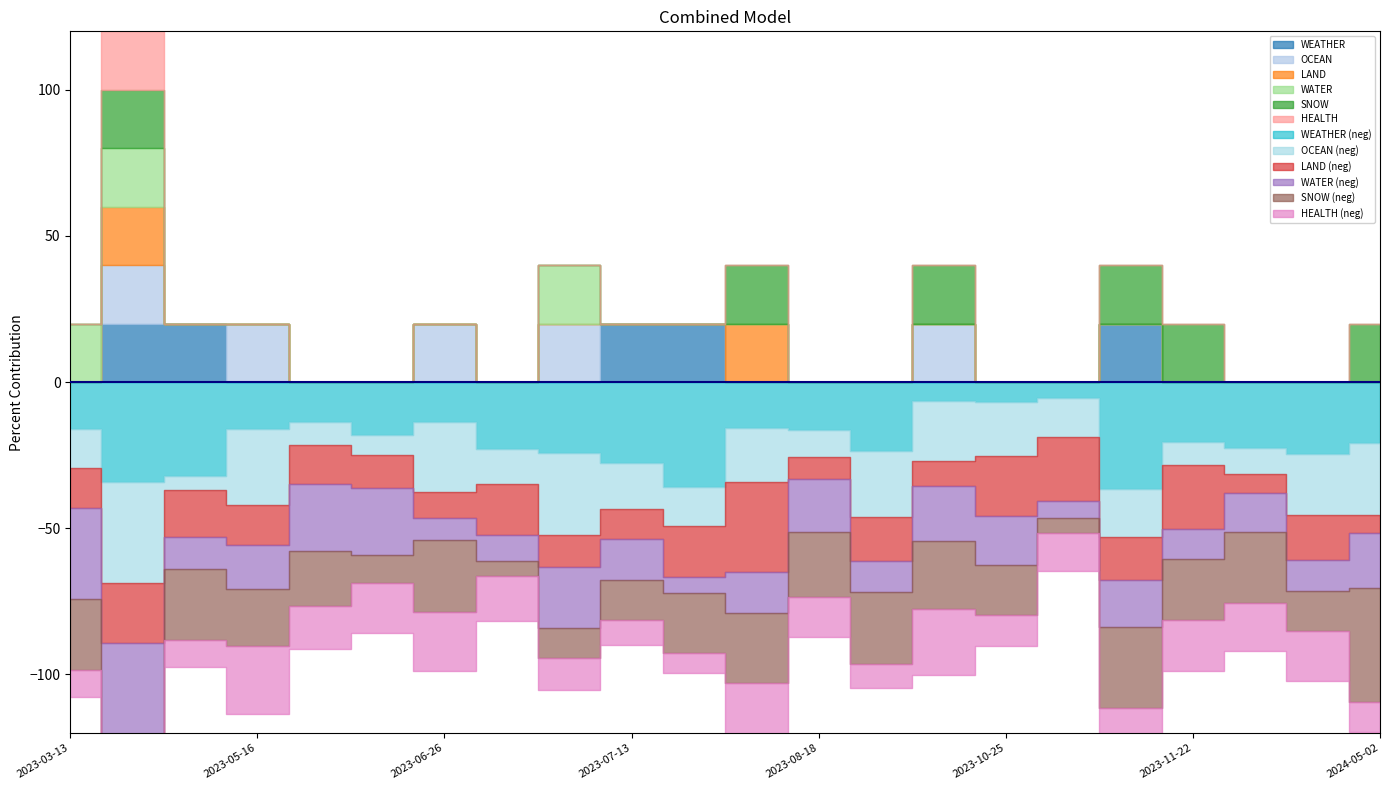

Which series has the largest range (max minus min)?

WEATHER